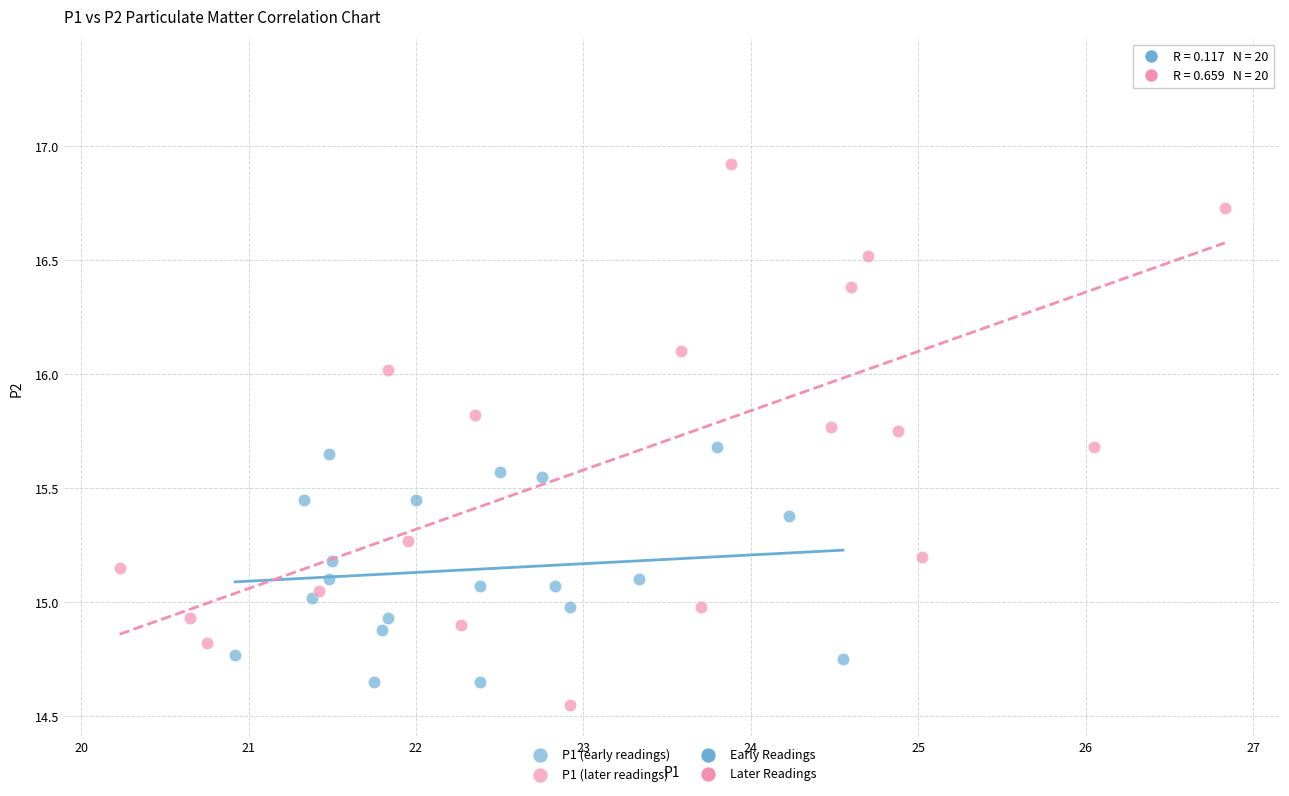

Which series reaches the maximum Y coordinate?

P1 (later readings)